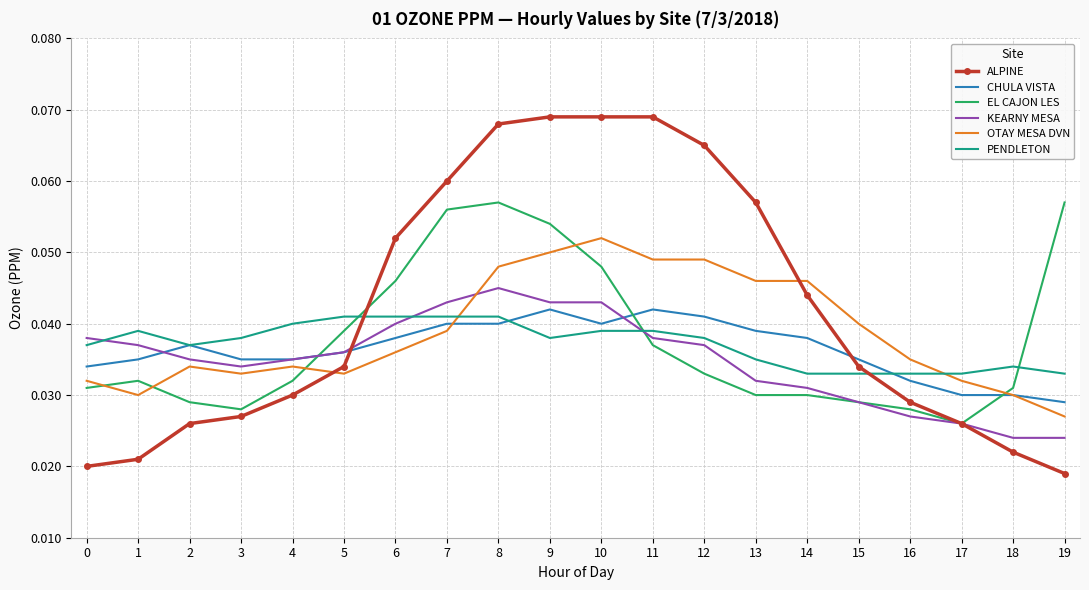

Where is CHULA VISTA nearest to the value 0?

19